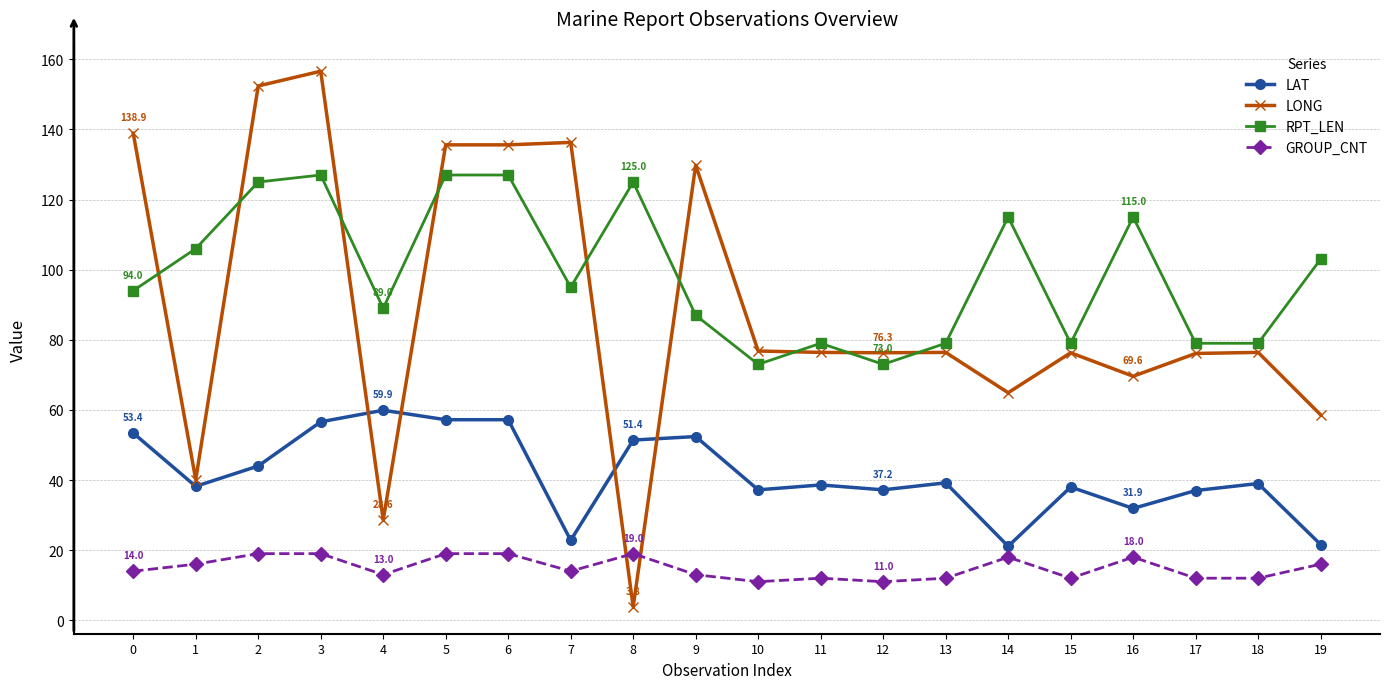

At which label does LAT reach its peak?

4